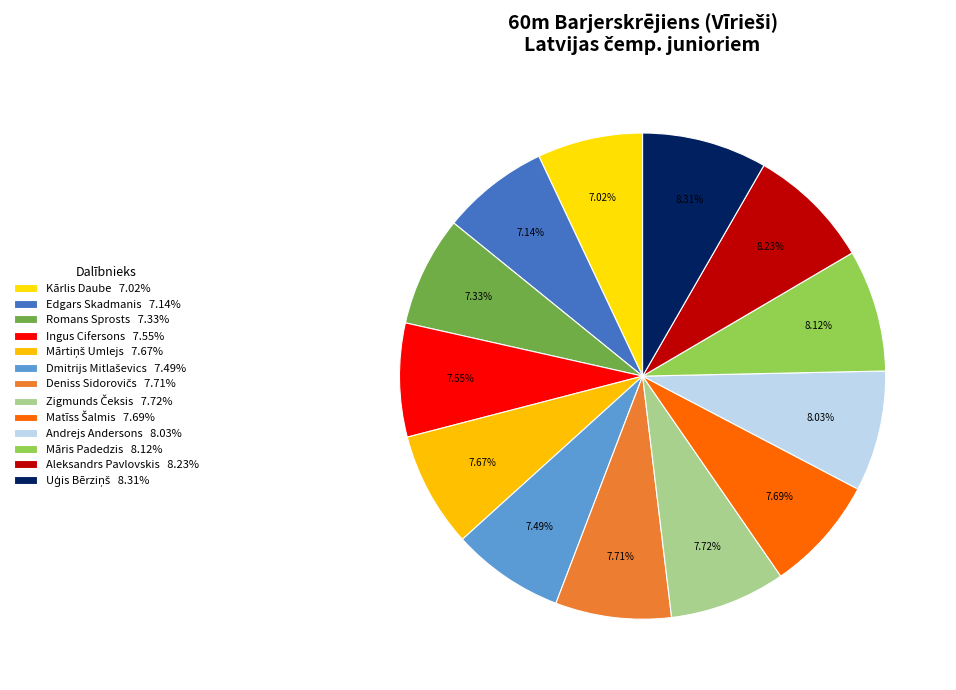

Does Aleksandrs Pavlovskis represent more than half of the total?

No